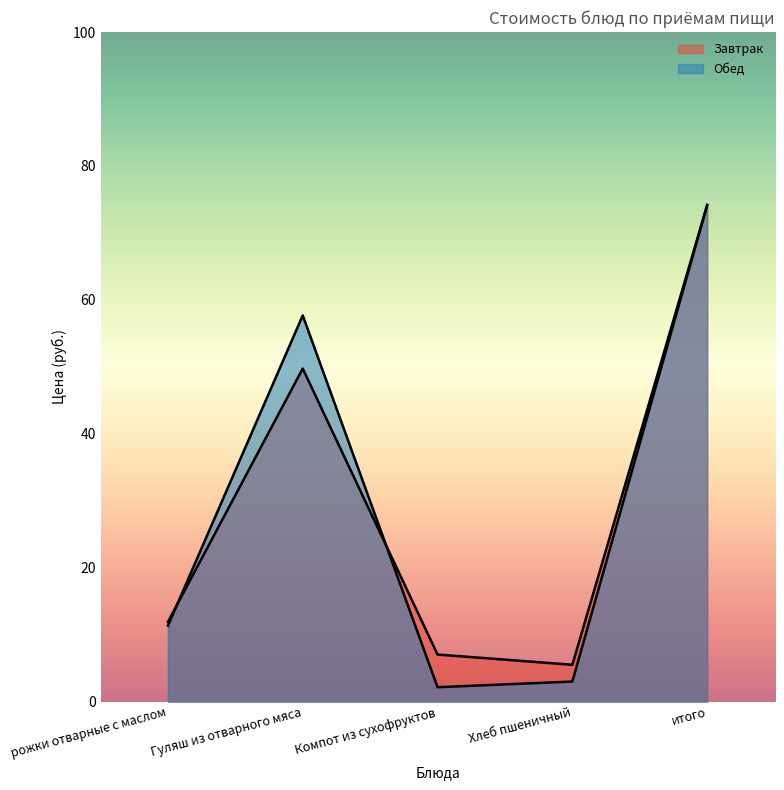

Which series ends up on top after the final intersection of Завтрак and Обед?

Завтрак